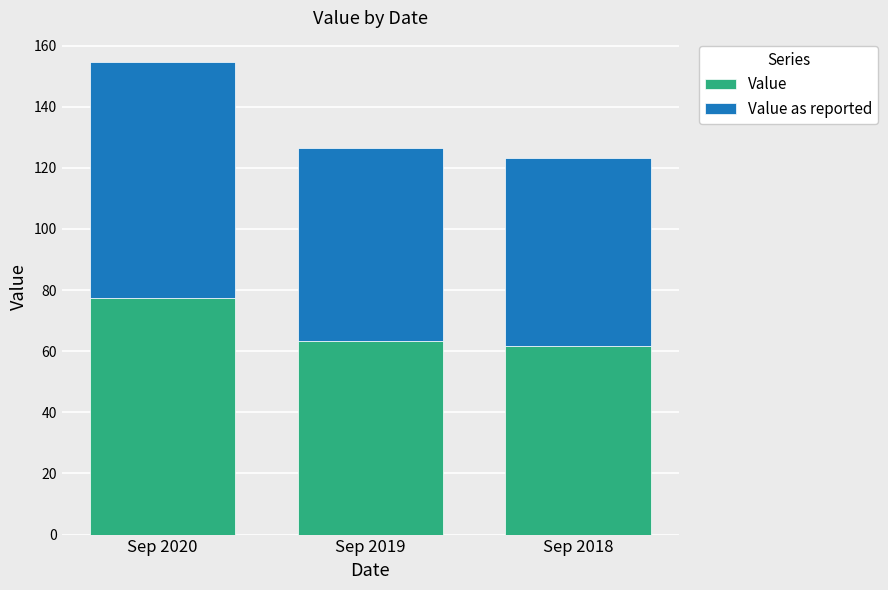

What is the difference between the Value values at Sep 2019 and Sep 2020?

14.1